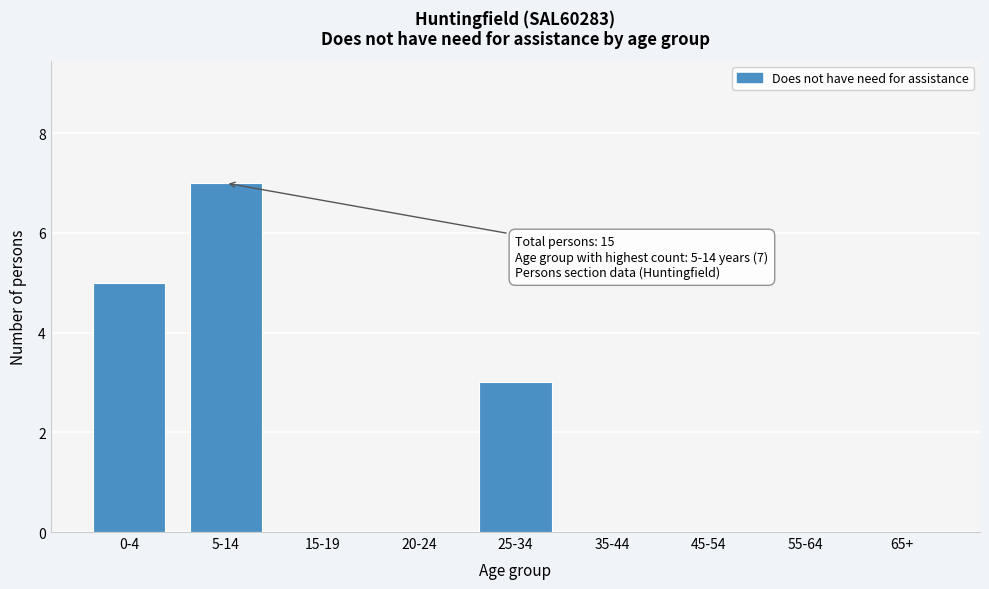

Reading right to left, transcribe all the data shown in this chart.

65+=0	55-64=0	45-54=0	35-44=0	25-34=3	20-24=0	15-19=0	5-14=7	0-4=5